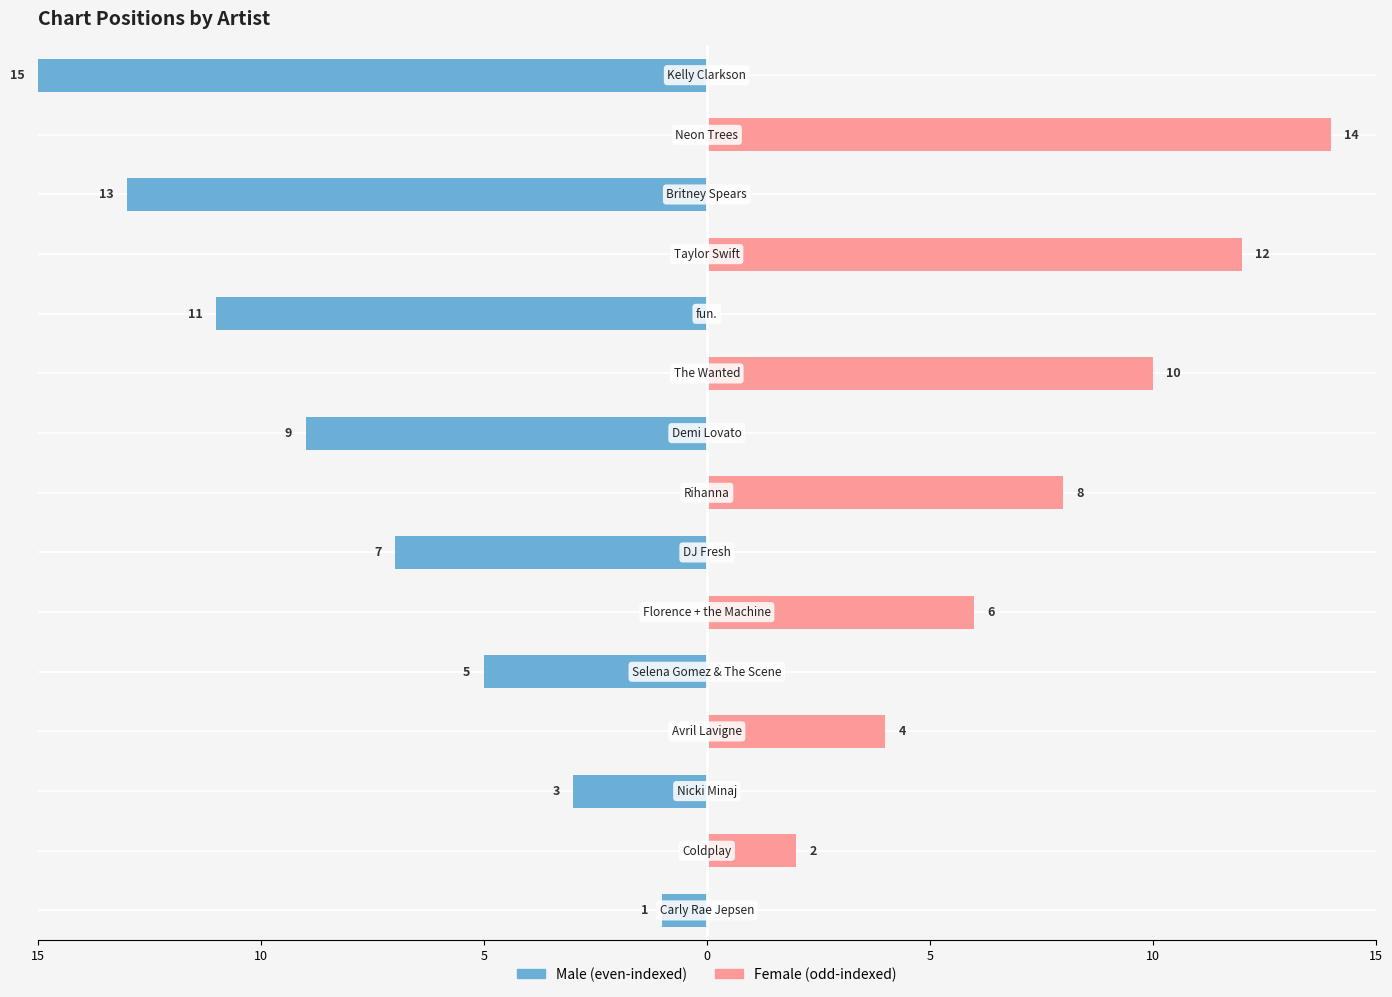

List the series in order of their overall mean, lowest first.

Male, Female